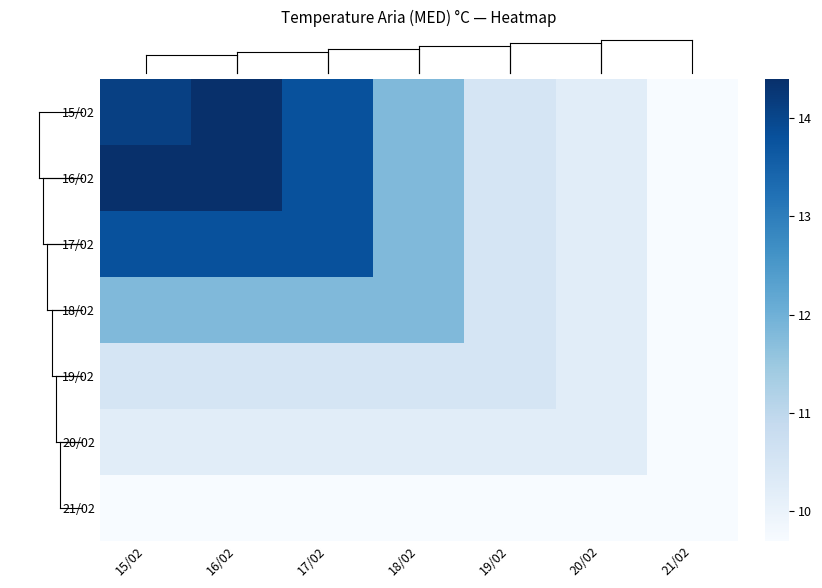

What is the spread (max minus min) of values at 19/02?

0.8